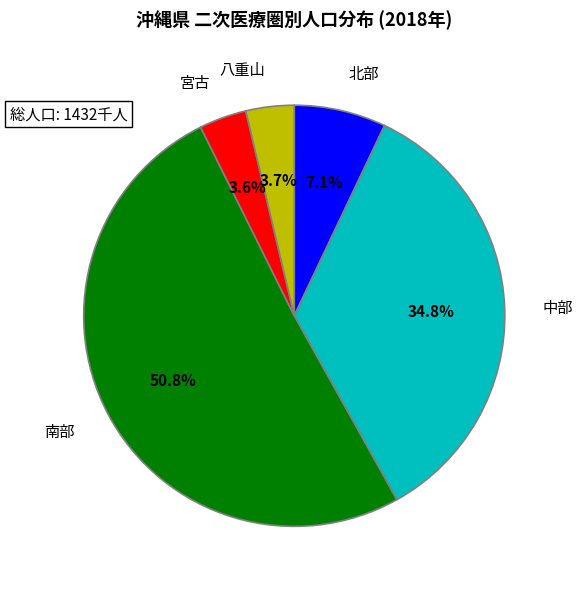

Which slice is the largest?

南部